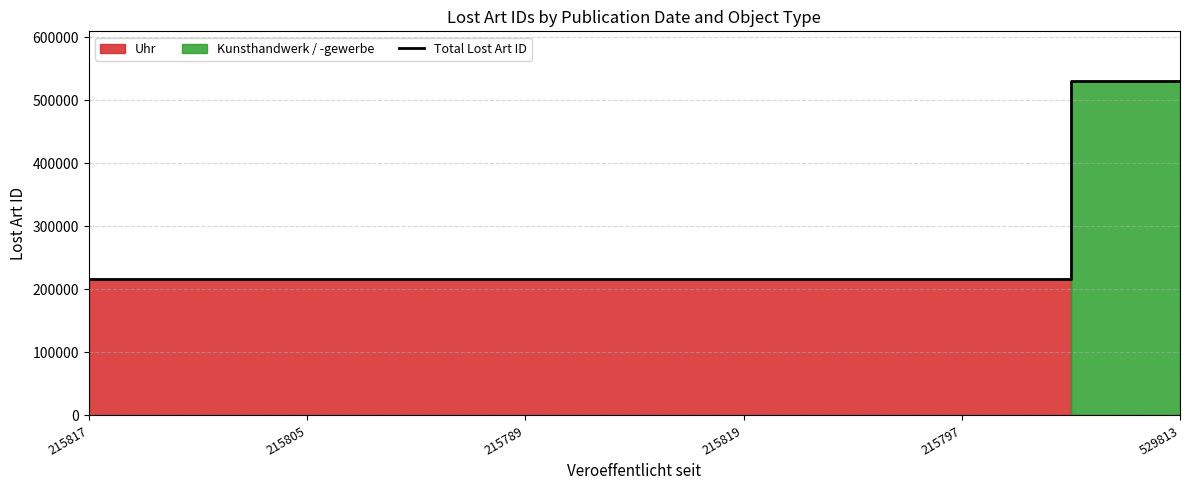

Where is the data nearest to the value 372801?

215819